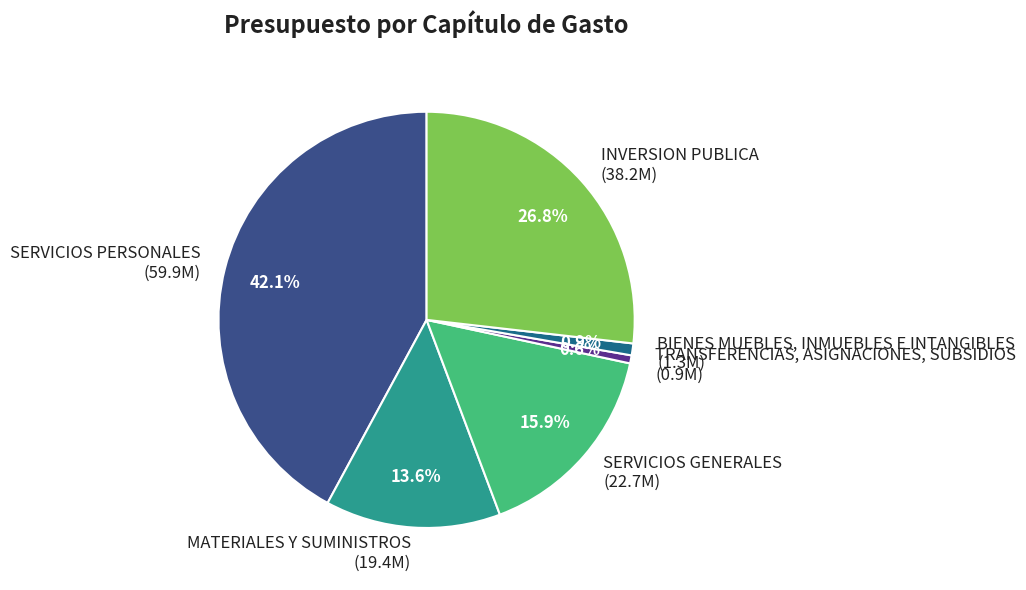

Which has a higher value, SERVICIOS PERSONALES (59.9M) or INVERSION PUBLICA (38.2M)?

SERVICIOS PERSONALES (59.9M)